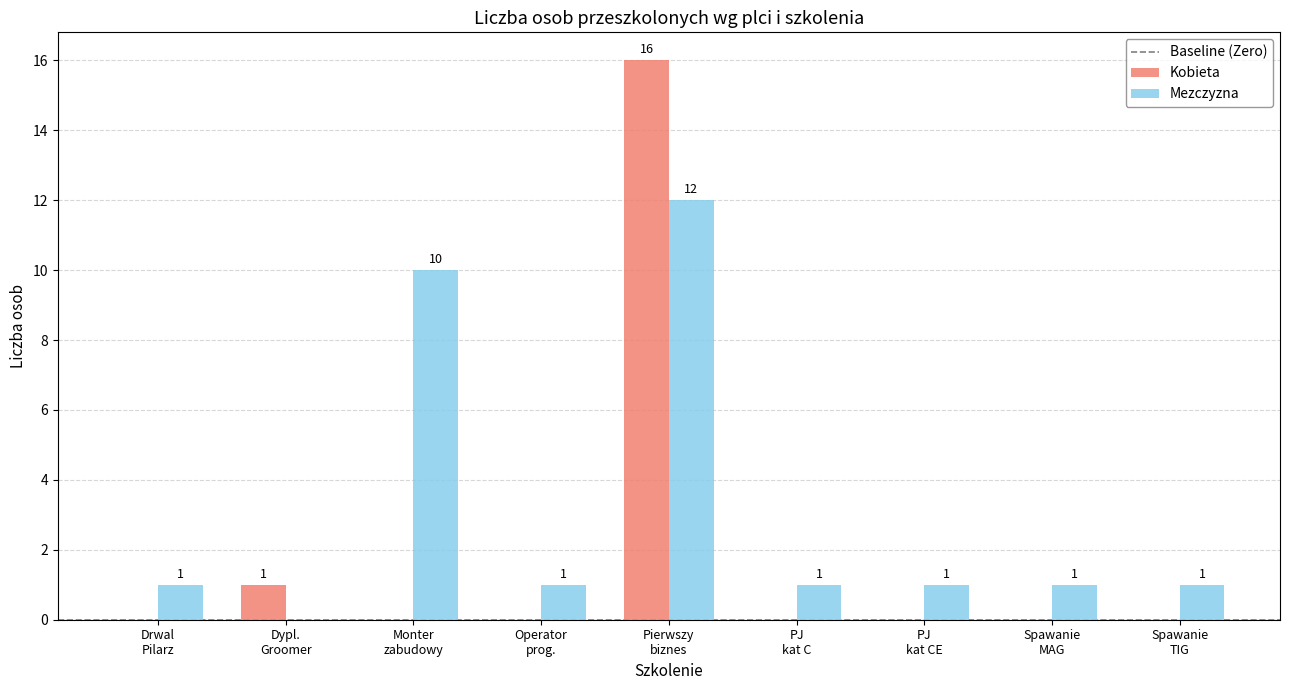

Where is Kobieta nearest to the value 8?

Dypl.
Groomer